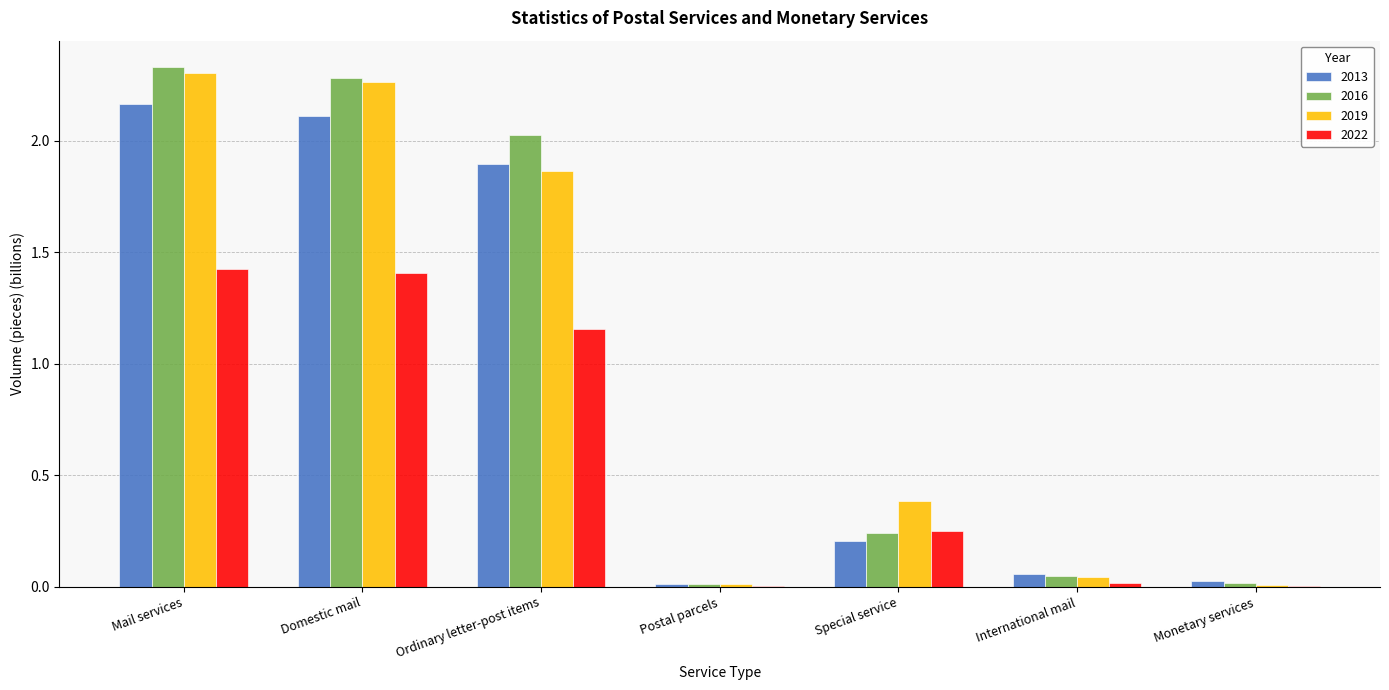

Are the bars horizontal?

No